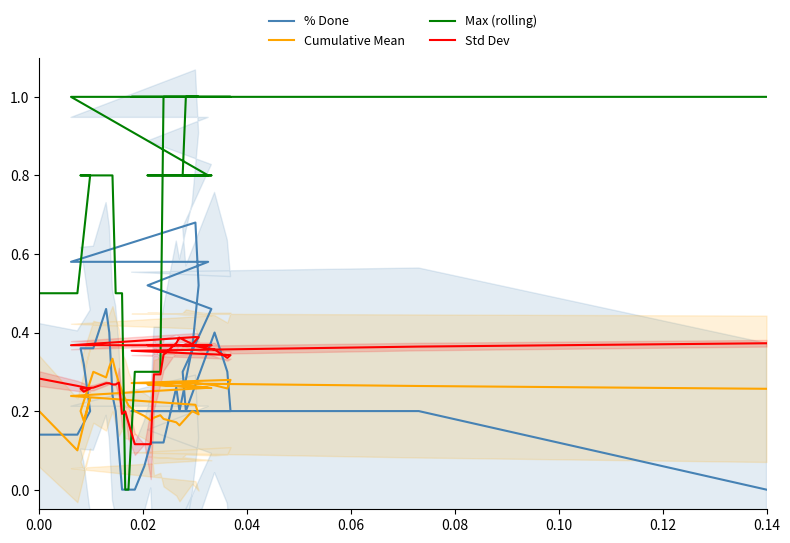

Is this an area chart (filled region under the line)?

No